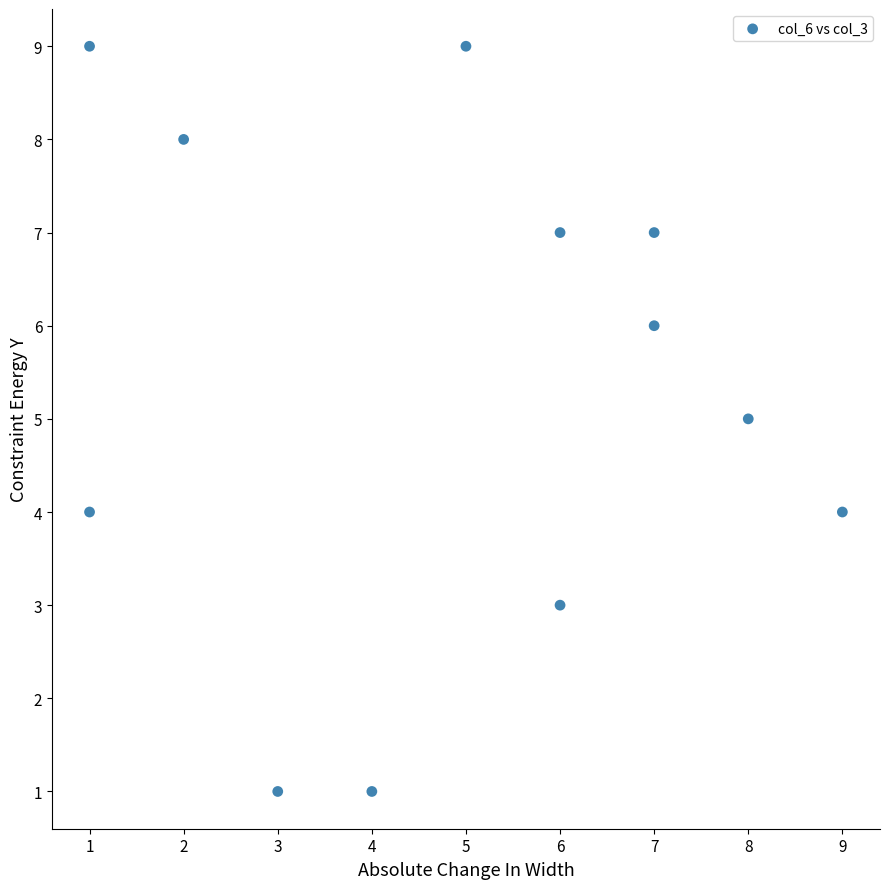

What is the range of X values (max minus min)?

8